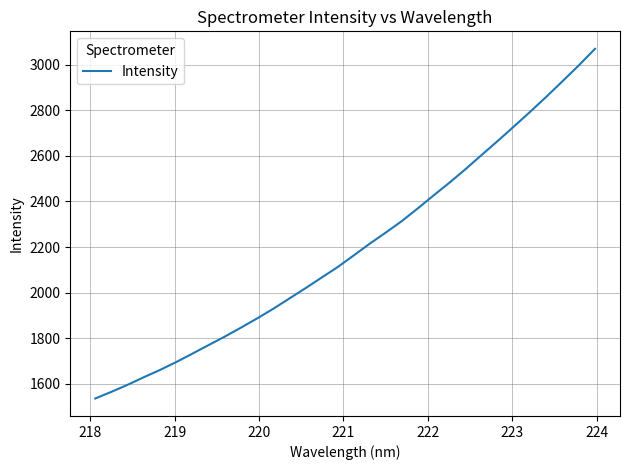

What is the greatest value displayed?

3069.4